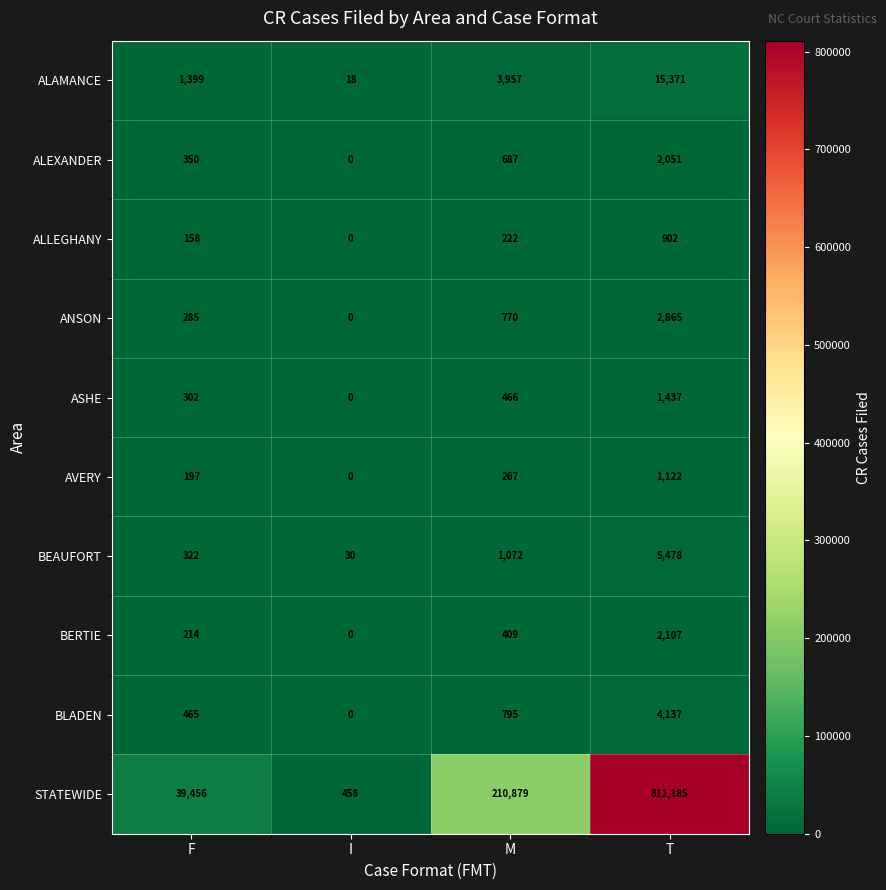

At T, list the series in order from largest to smallest.

STATEWIDE, ALAMANCE, BEAUFORT, BLADEN, ANSON, BERTIE, ALEXANDER, ASHE, AVERY, ALLEGHANY